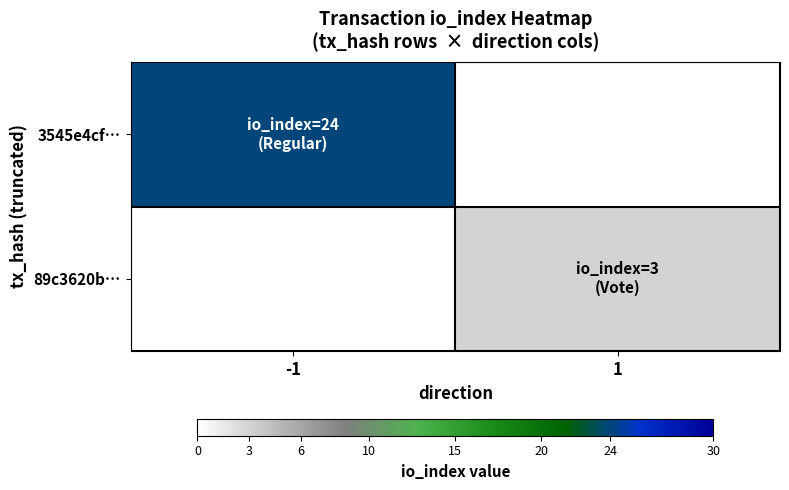

What is the smallest value displayed?

3.0